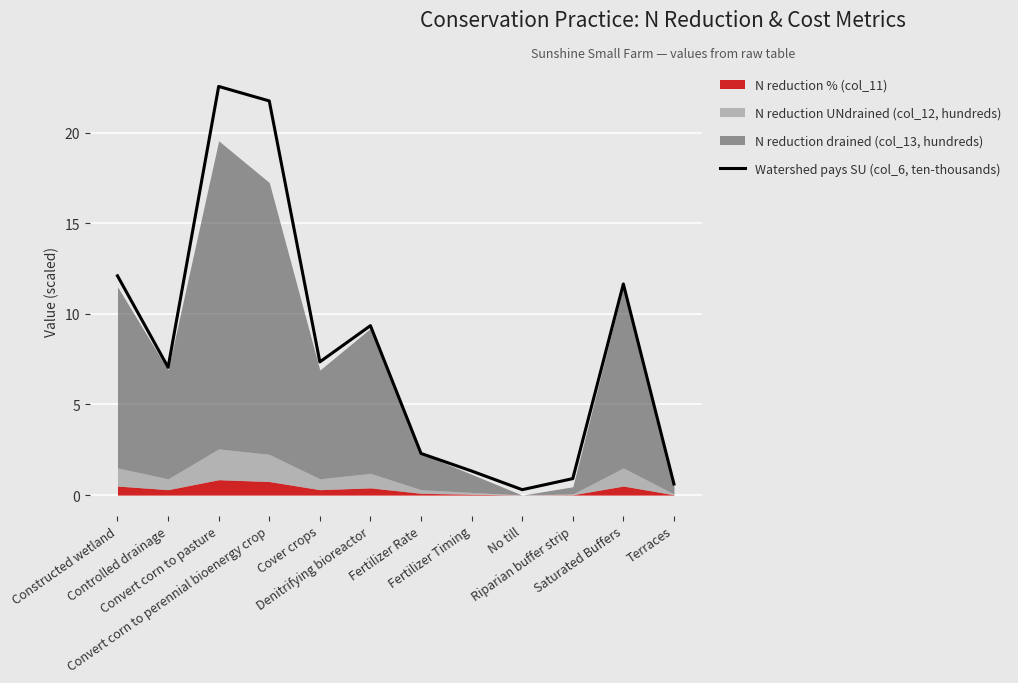

List the labels in order of value, smallest first.

No till, Terraces, Riparian buffer strip, Fertilizer Timing, Fertilizer Rate, Controlled drainage, Cover crops, Denitrifying bioreactor, Saturated Buffers, Constructed wetland, Convert corn to perennial bioenergy crop, Convert corn to pasture